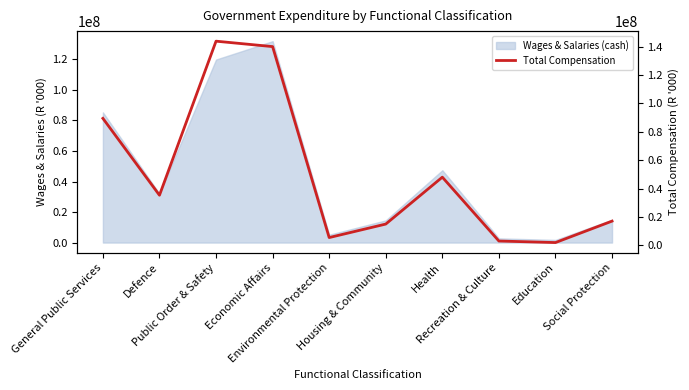

Read the value at Education, to the nearest 100.

1976300